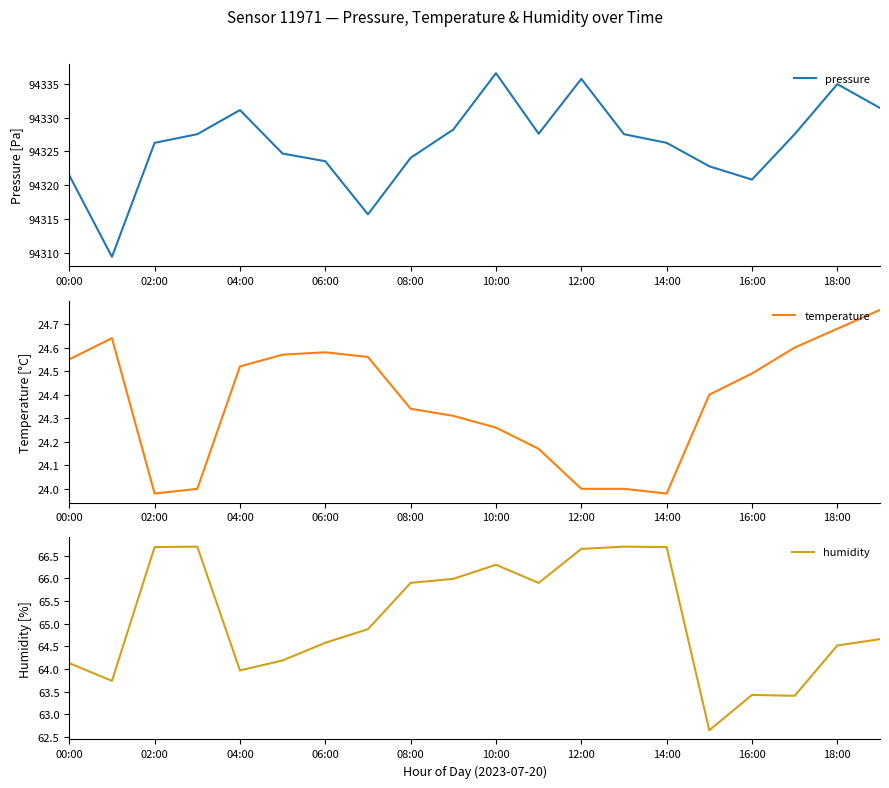

Which series has the largest range (max minus min)?

pressure